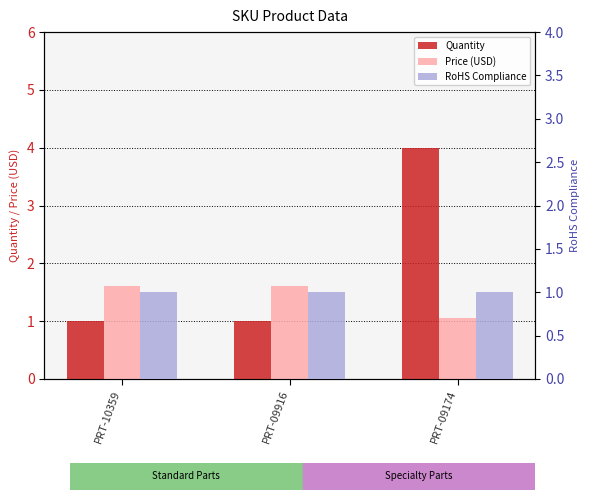

Which series changed the most between PRT-10359 and PRT-09174?

Quantity